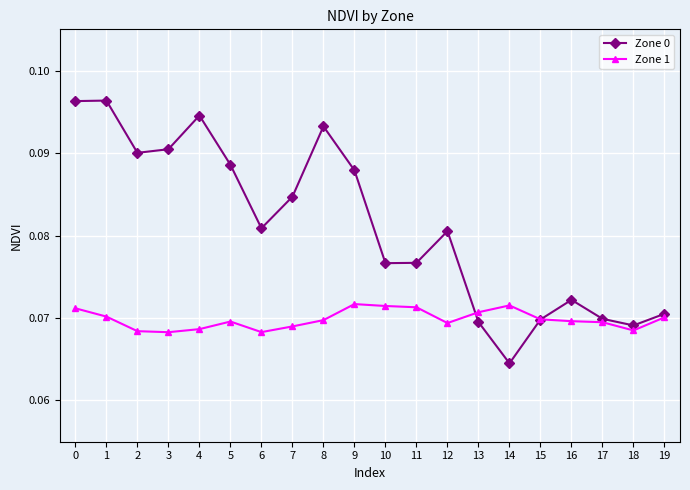

Which series has the widest spread of values?

Zone 0